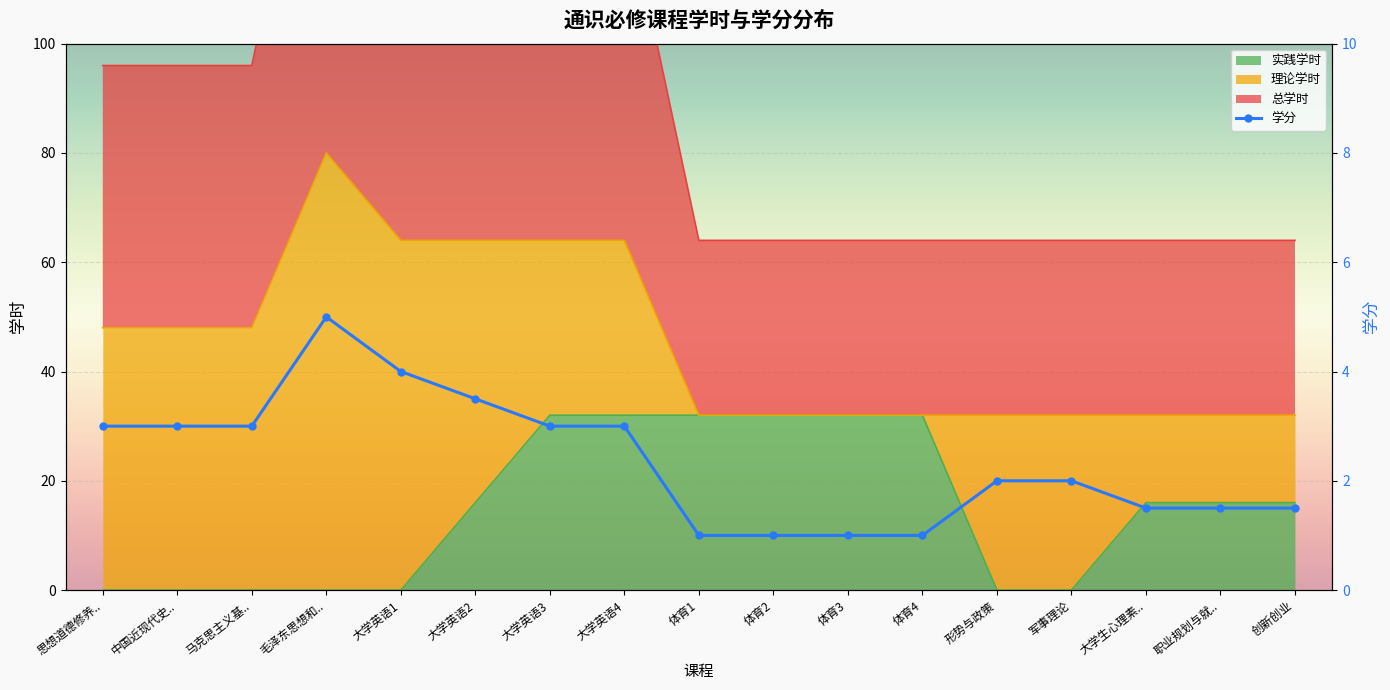

The value of 实践学时 at 毛泽东思想和.. is -15. True or false?

False